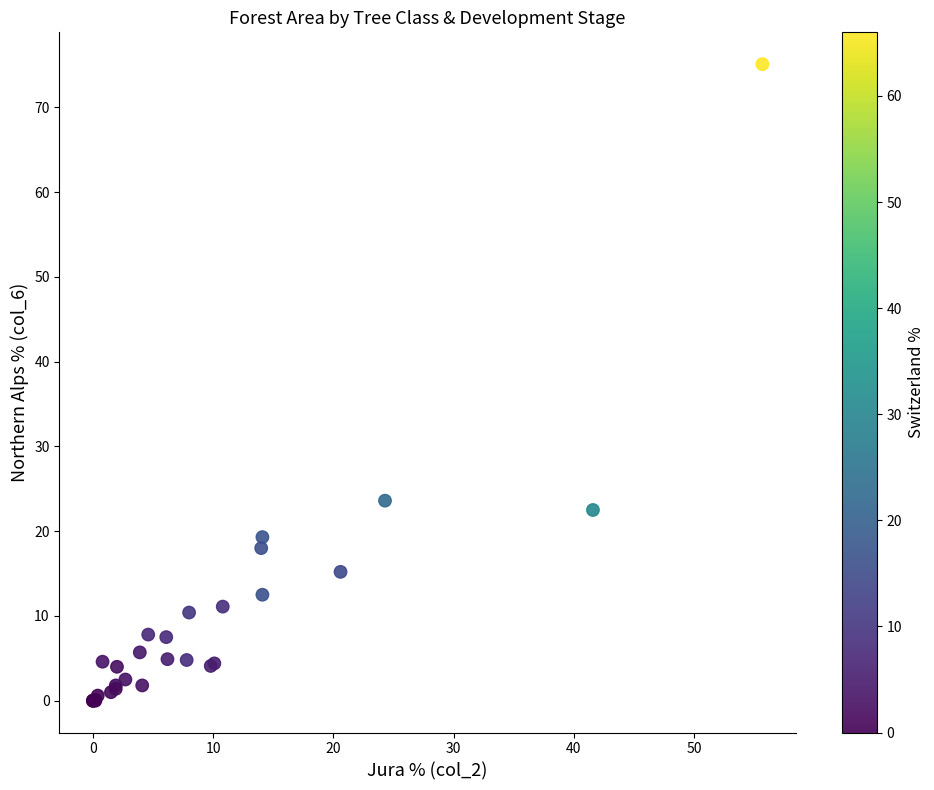

What Y value in the scatter plot is closest to 37?

23.6